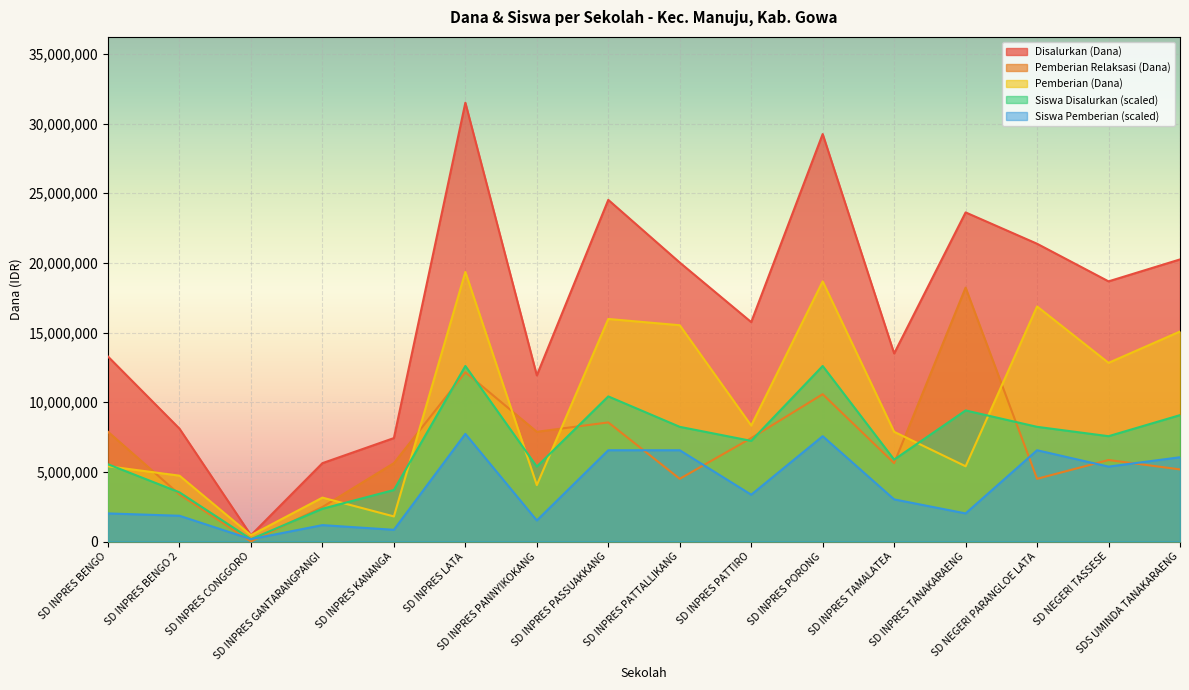

What is the label of the 8th point from the left?

SD INPRES PASSUAKKANG